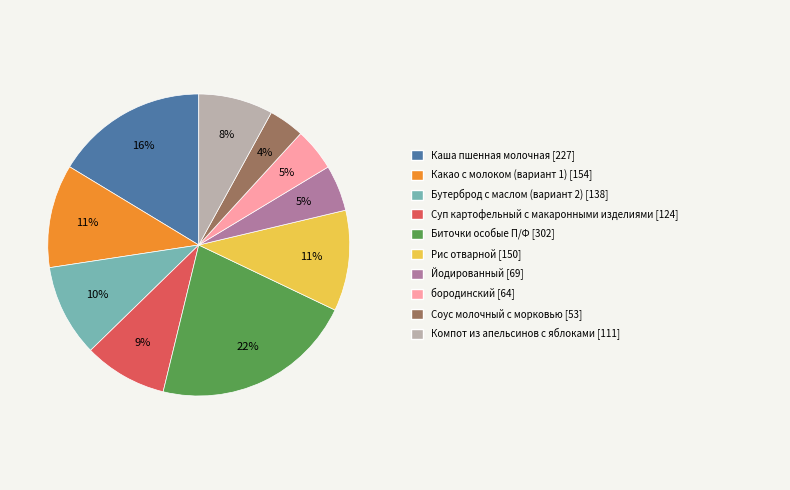

Is there a majority slice in this chart?

No